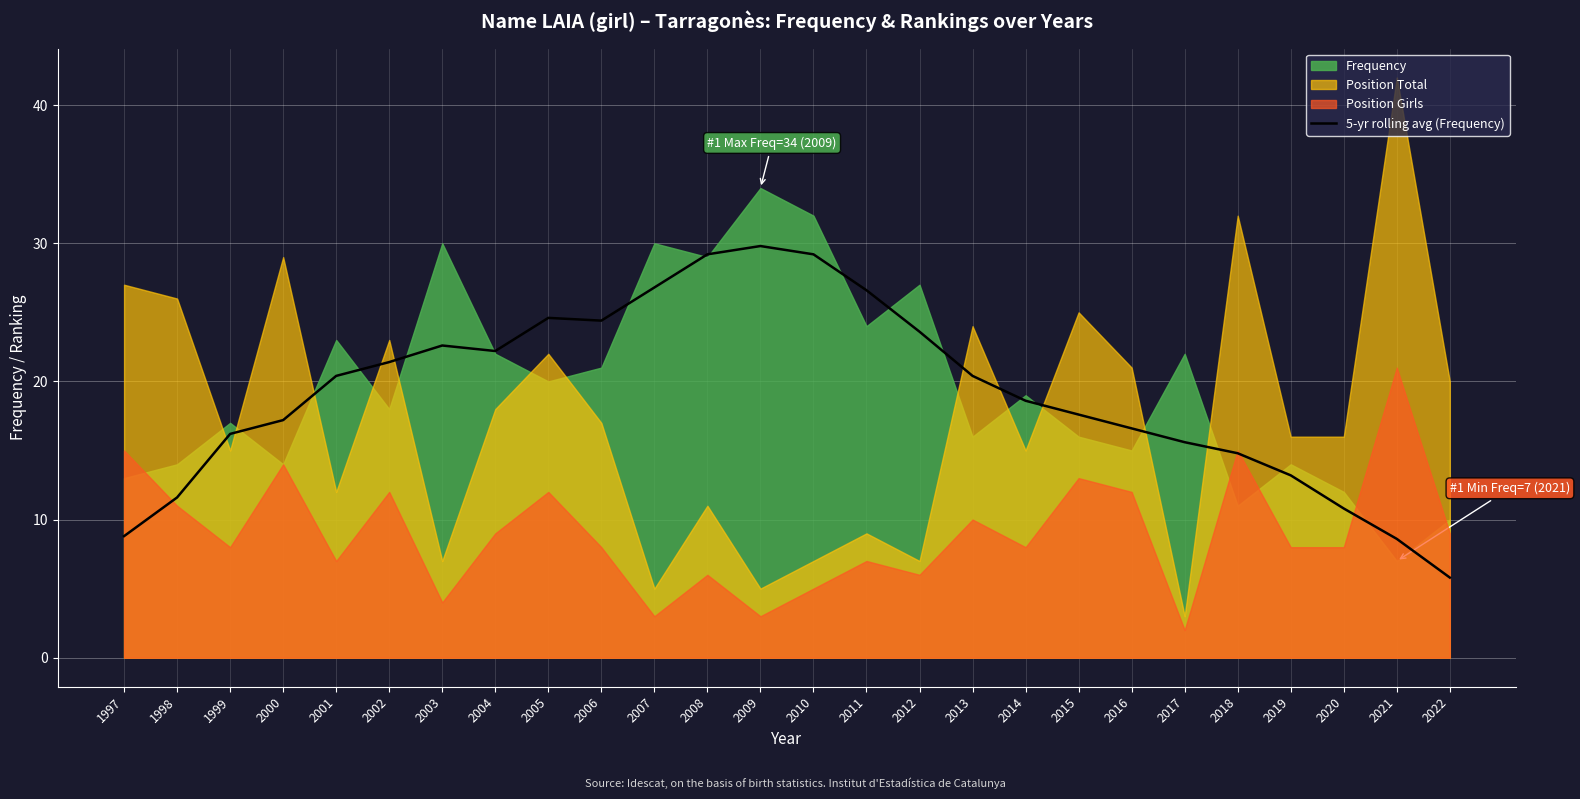

At which label does 5-yr rolling avg (Frequency) reach its minimum?

2022